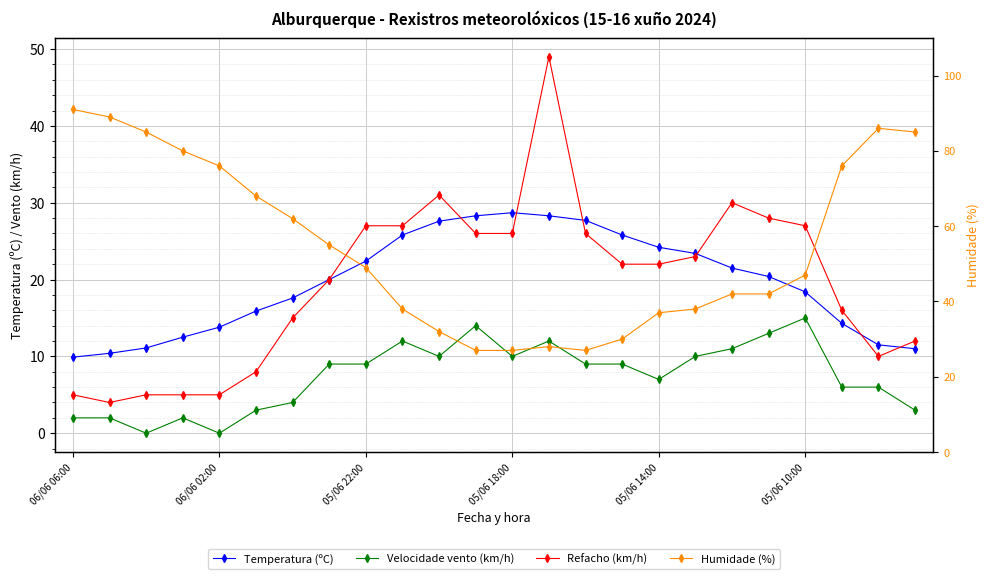

What is the difference between the maximum and minimum values in the Refacho (km/h) series?

45.0